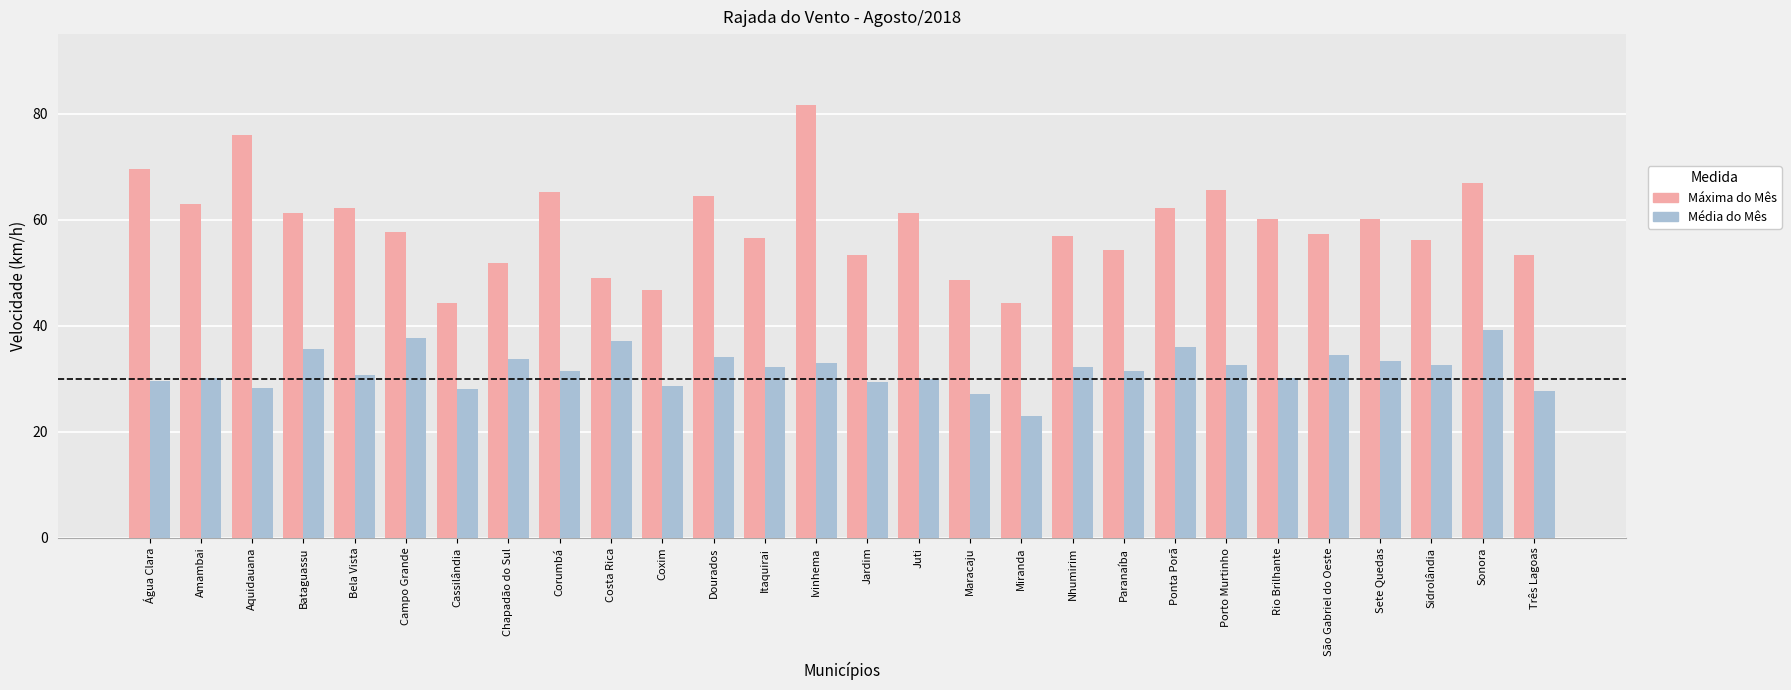

What position from the left is Aquidauana?

3